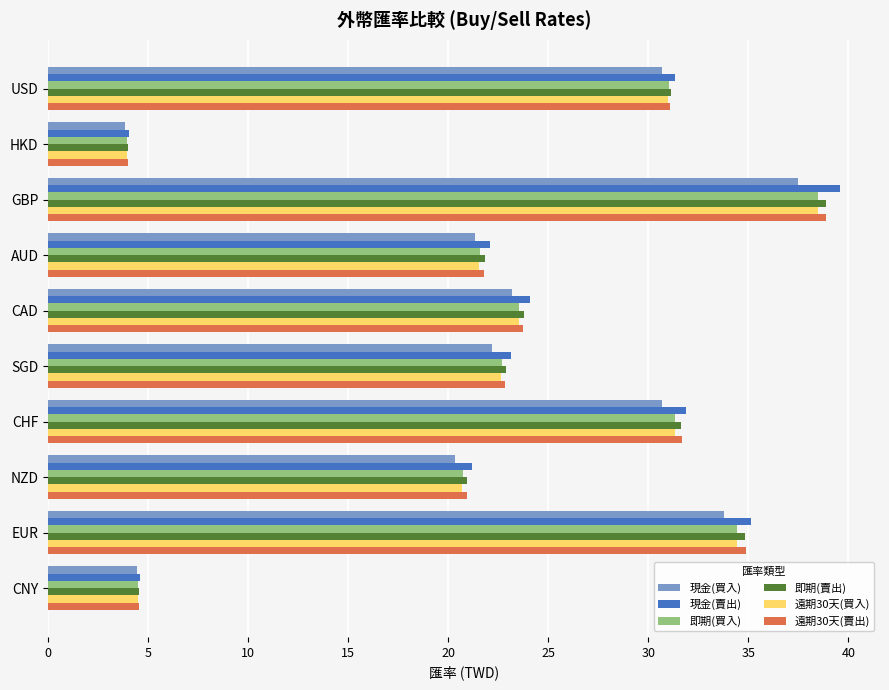

What is the total value across all series at EUR?

207.5